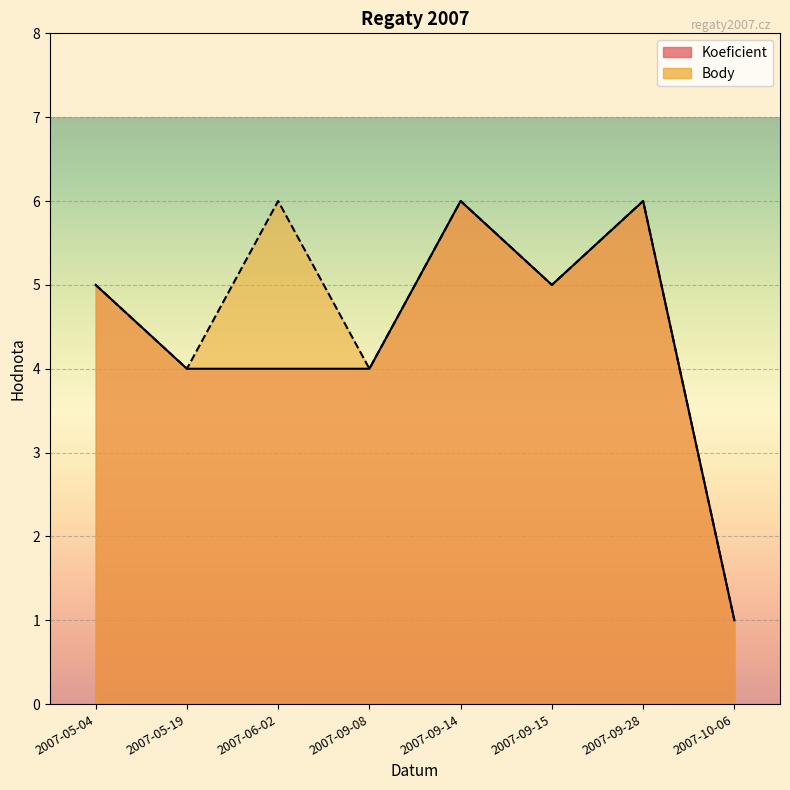

What value does the Body series have at 2007-05-04?

5